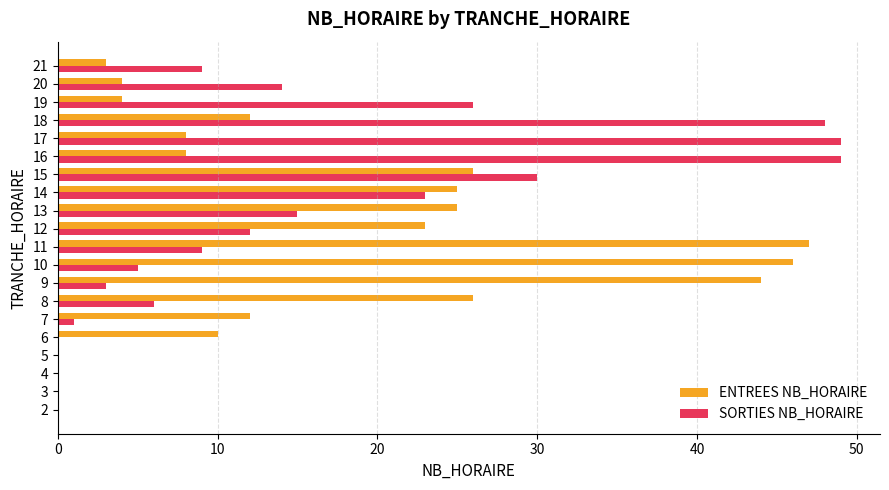

What is the highest value of the ENTREES NB_HORAIRE series?

47